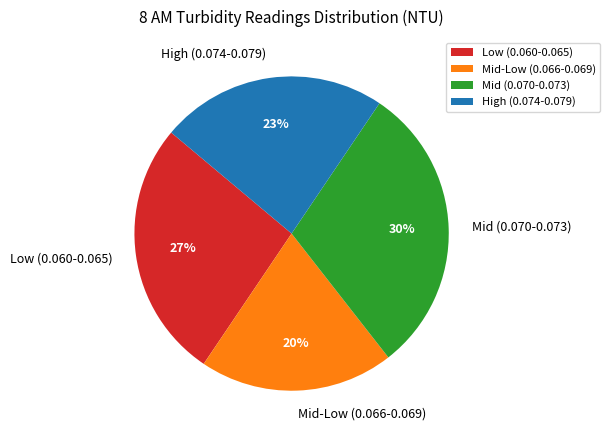

Rank the categories by value from highest to lowest.

Mid (0.070-0.073), Low (0.060-0.065), High (0.074-0.079), Mid-Low (0.066-0.069)